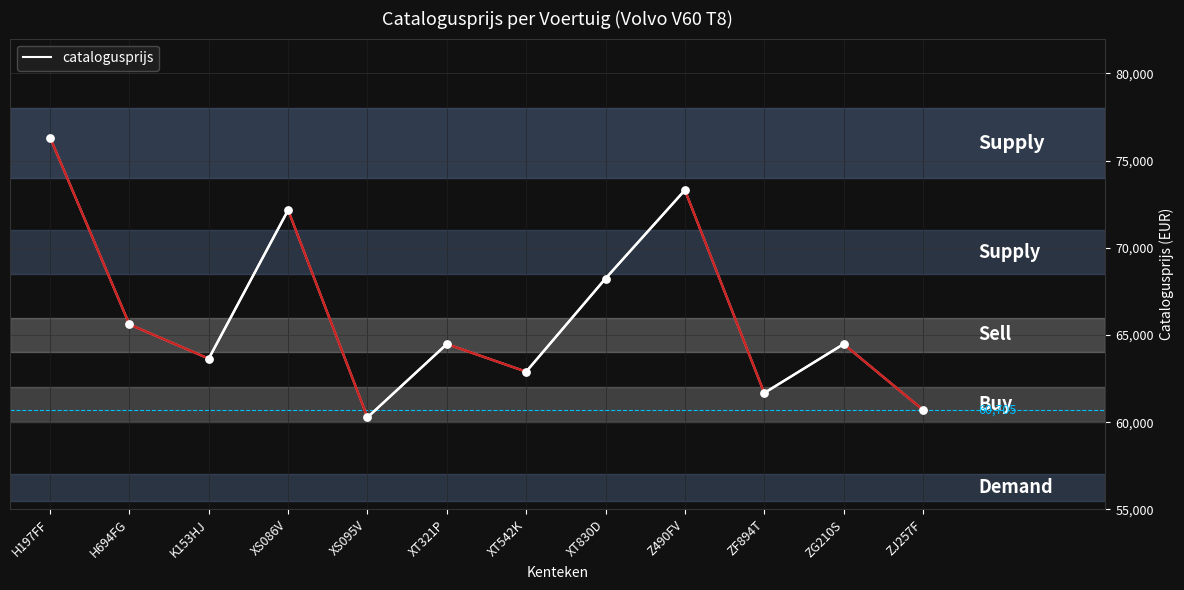

Which has a higher value, ZG210S or H197FF?

H197FF